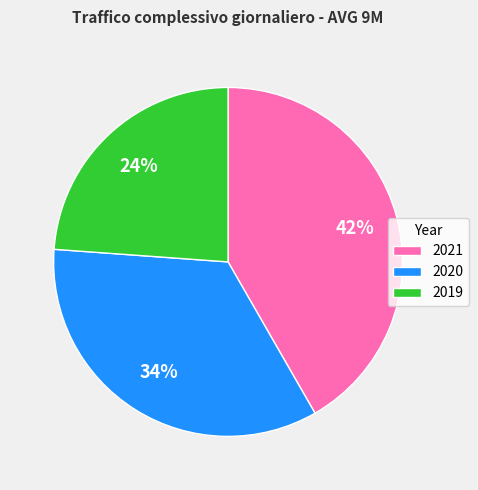

Rank the categories by value from highest to lowest.

2021, 2020, 2019